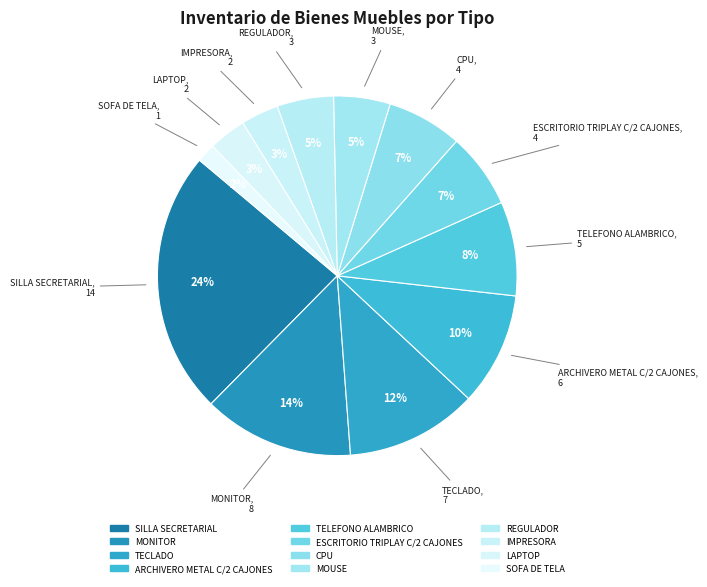

Rank the categories by value from highest to lowest.

SILLA SECRETARIAL, MONITOR, TECLADO, ARCHIVERO METAL C/2 CAJONES, TELEFONO ALAMBRICO, ESCRITORIO TRIPLAY C/2 CAJONES, CPU, MOUSE, REGULADOR, IMPRESORA, LAPTOP, SOFA DE TELA